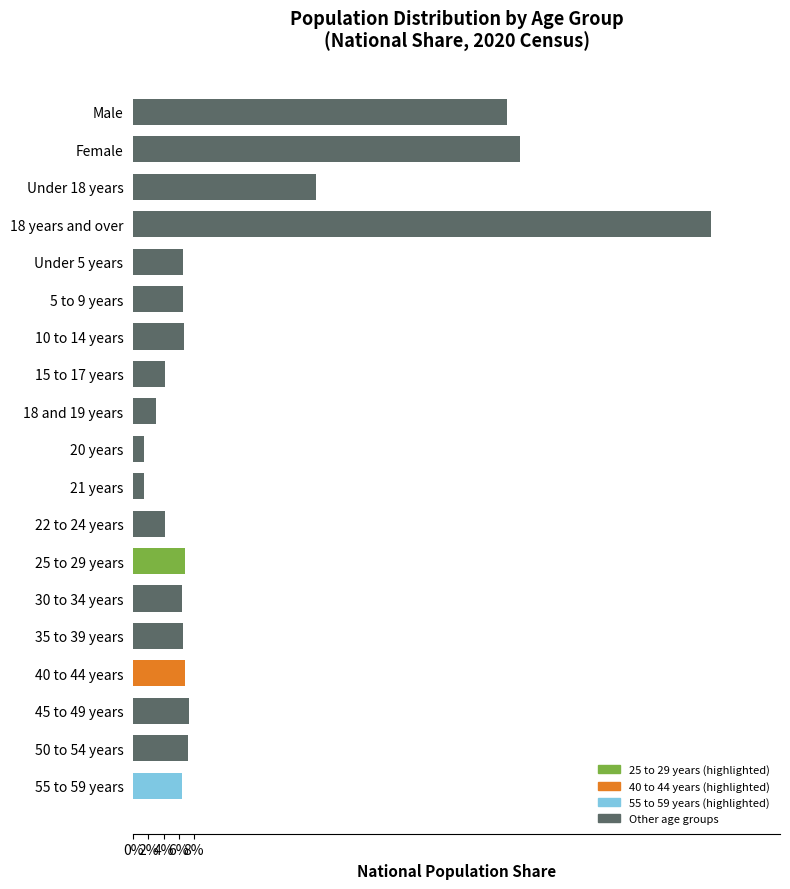

What position from the bottom is Male?

19